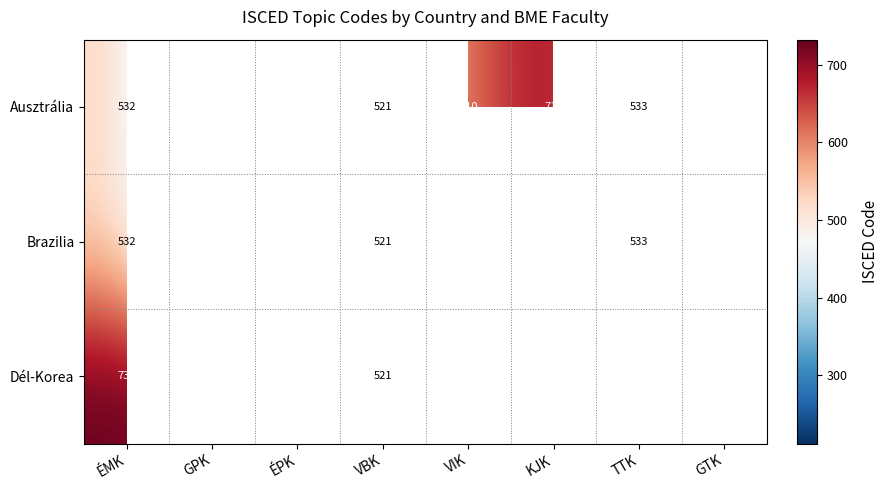

Where is Ausztrália nearest to the value 471?

VBK